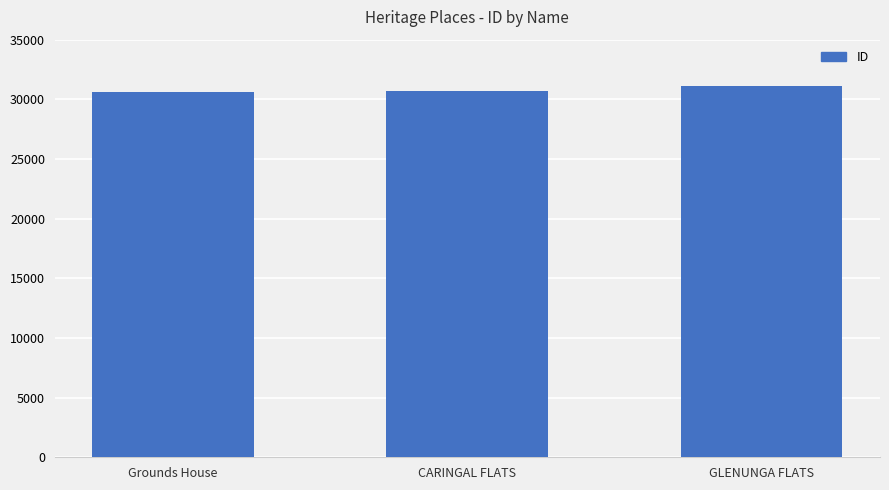

At which category does the chart reach its peak across all series?

GLENUNGA FLATS